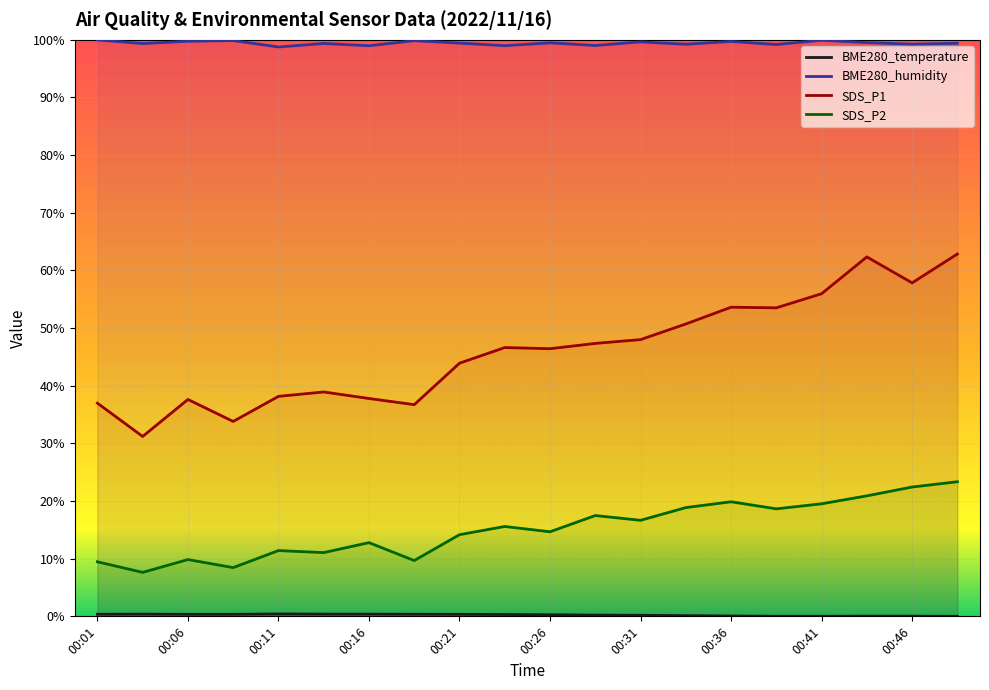

True or false: SDS_P1 and BME280_temperature intersect in this chart.

False